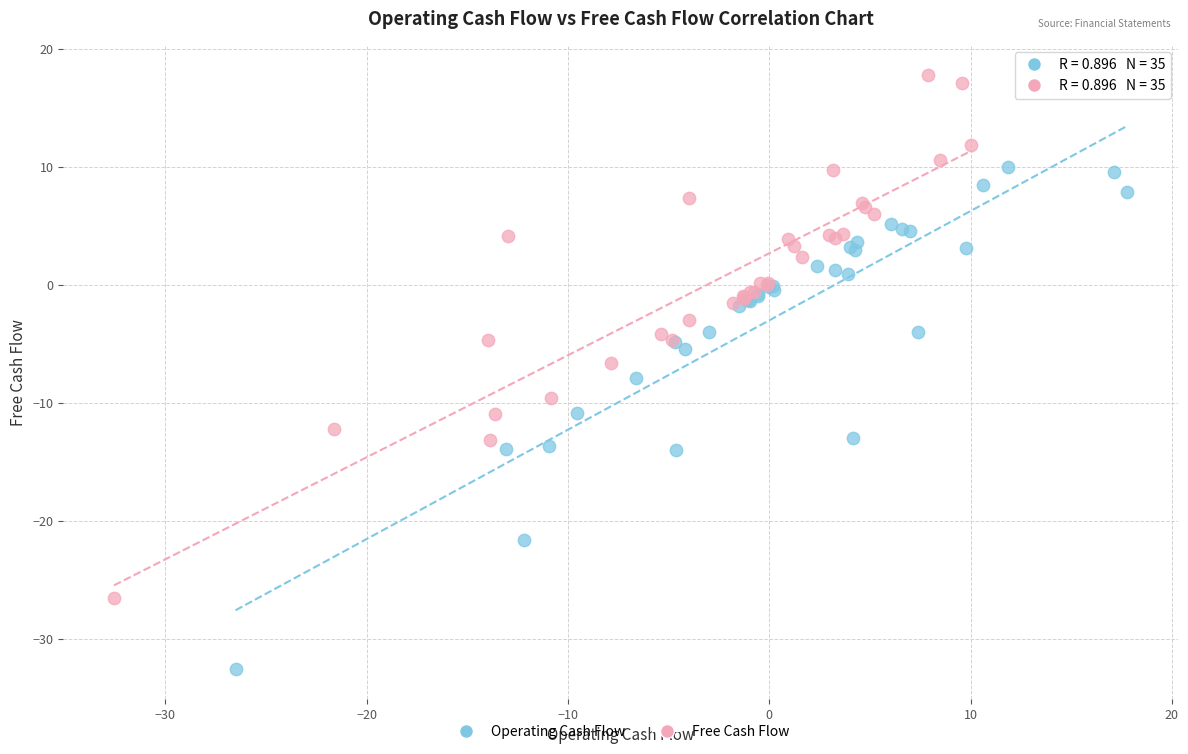

Which series reaches the minimum Y coordinate?

Operating Cash Flow